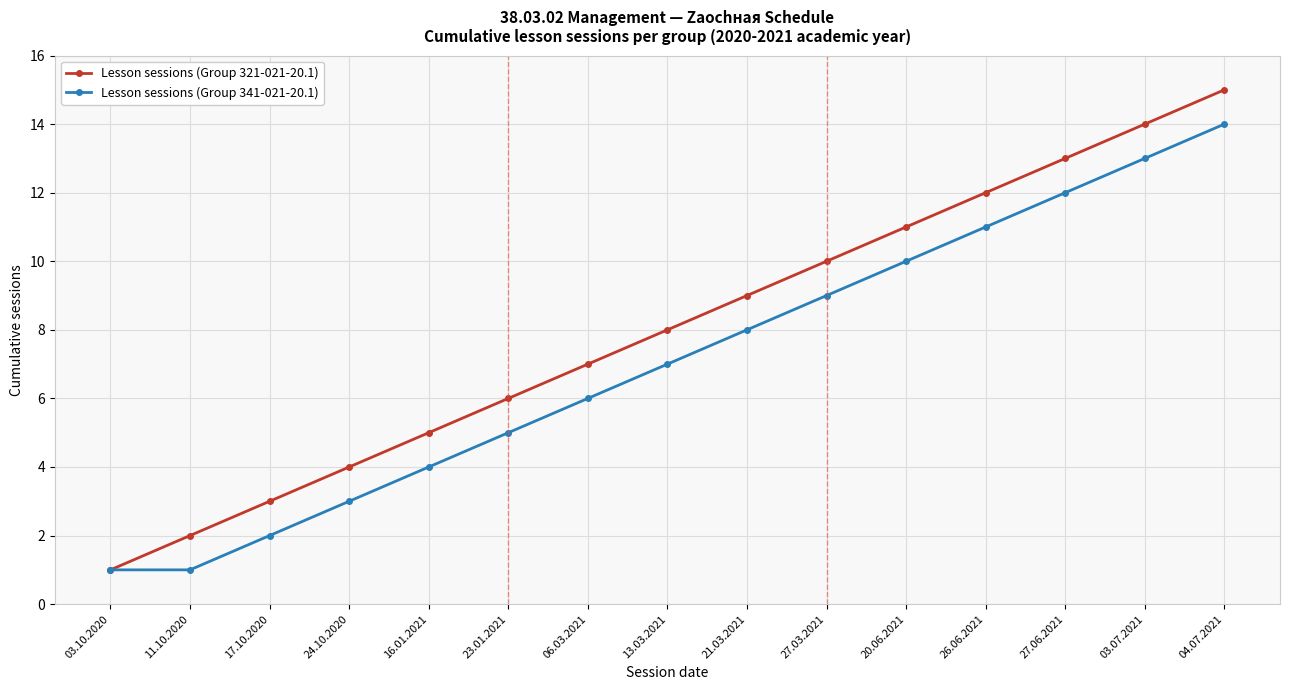

Which series has the widest spread of values?

Lesson sessions (Group 321-021-20.1)